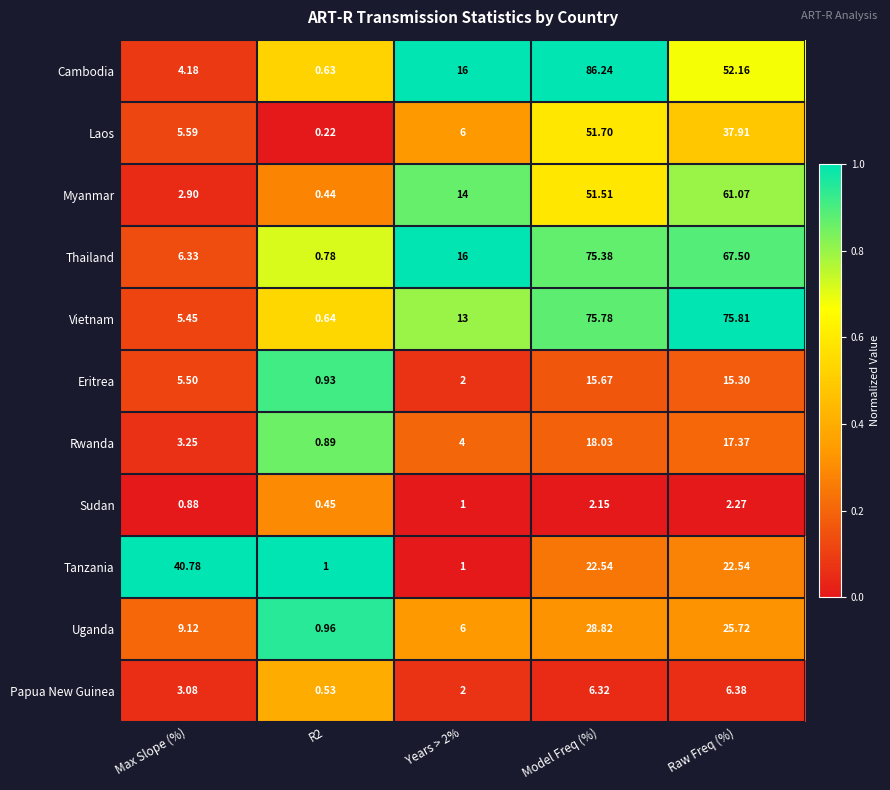

What is the spread (max minus min) of values at Raw Freq (%)?

73.5